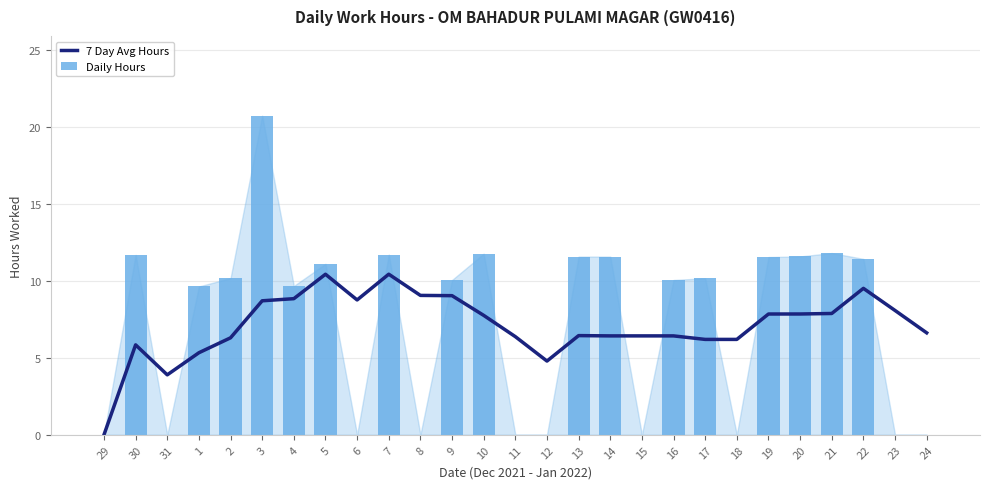

The value of Daily Hours at 16 is 6.2. True or false?

False